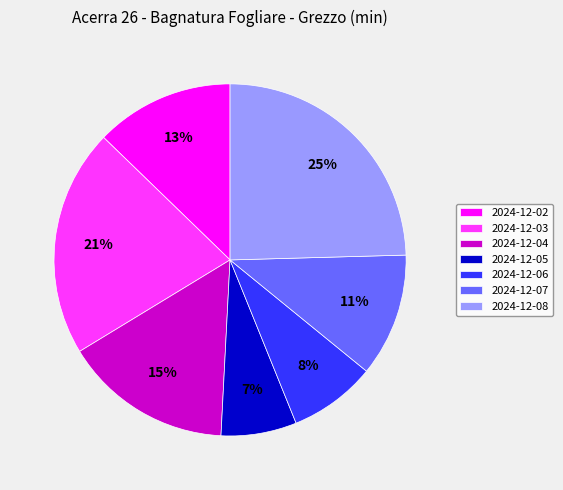

Which has a higher value, 2024-12-06 or 2024-12-03?

2024-12-03